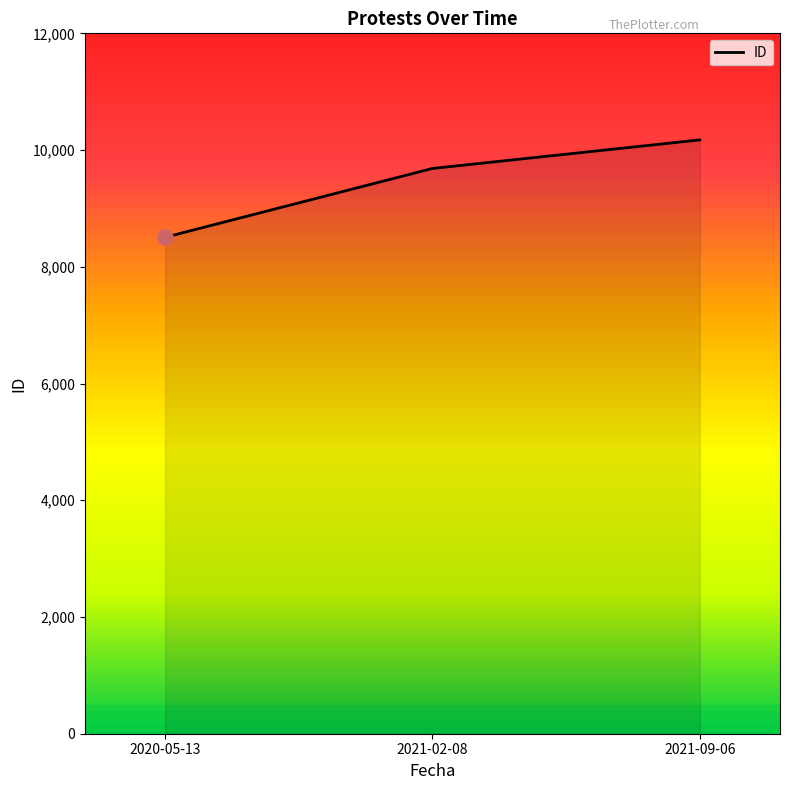

Approximately how many times larger is the value at 2021-02-08 compared to 2021-09-06?

1.0